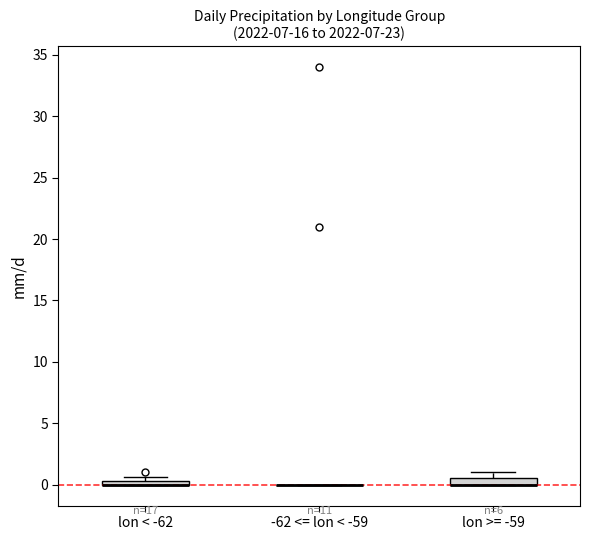

Where is the upper edge of the box for lon >= -59 on the y-axis? The values are not printed on the chart, so give them approximately, as read against the axis.

0.5